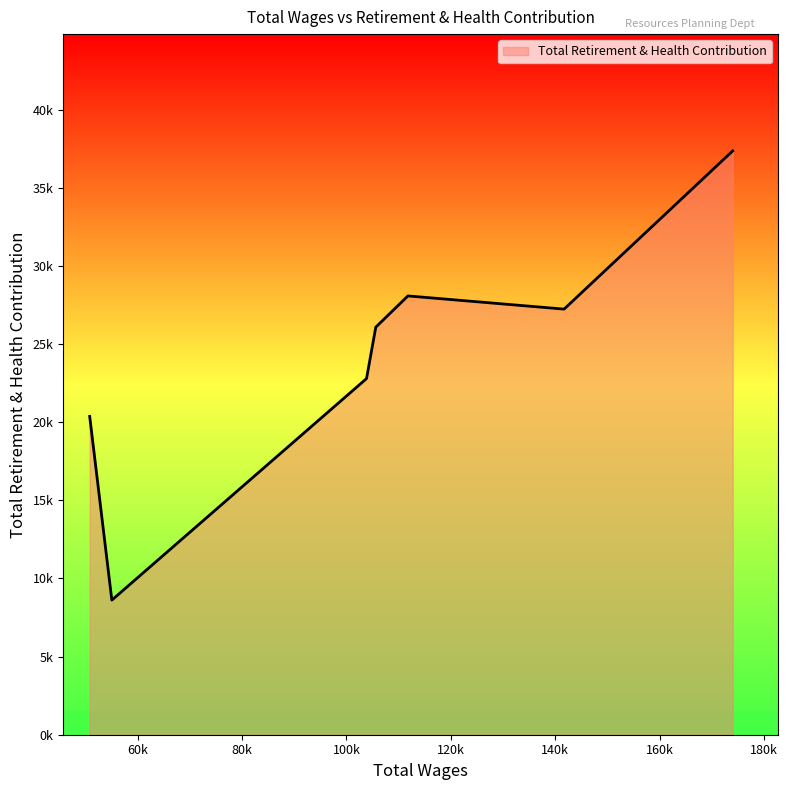

Is this an area chart (filled region under the line)?

Yes